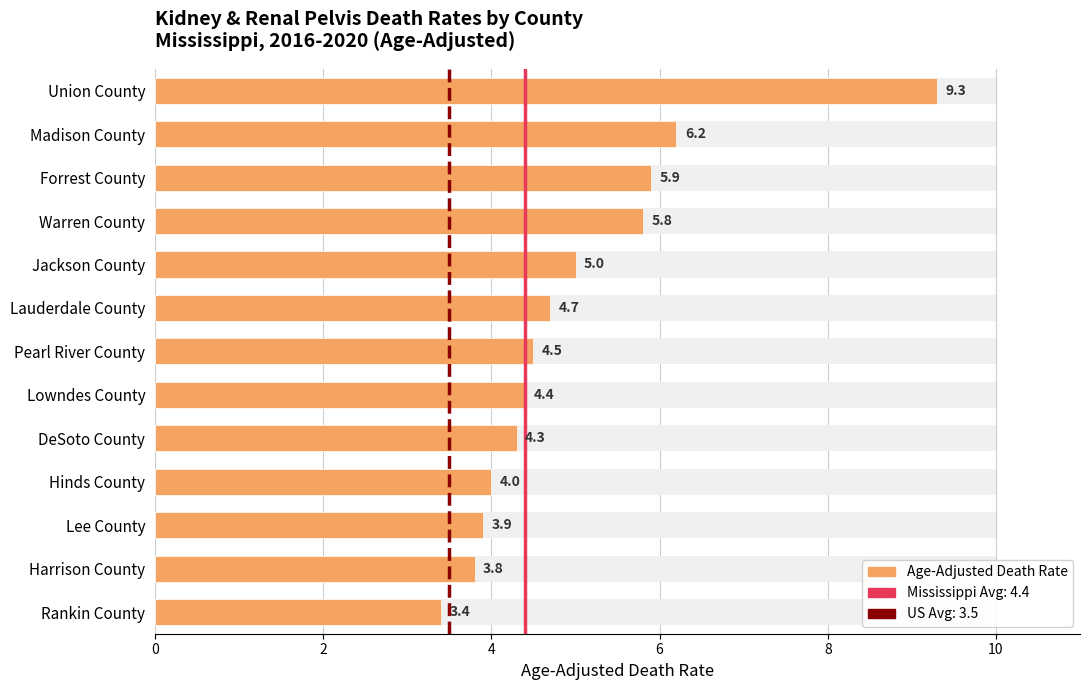

Reading left to right, extract all data points from this chart.

Union County=9.3	Madison County=6.2	Forrest County=5.9	Warren County=5.8	Jackson County=5.0	Lauderdale County=4.7	Pearl River County=4.5	Lowndes County=4.4	DeSoto County=4.3	Hinds County=4.0	Lee County=3.9	Harrison County=3.8	Rankin County=3.4